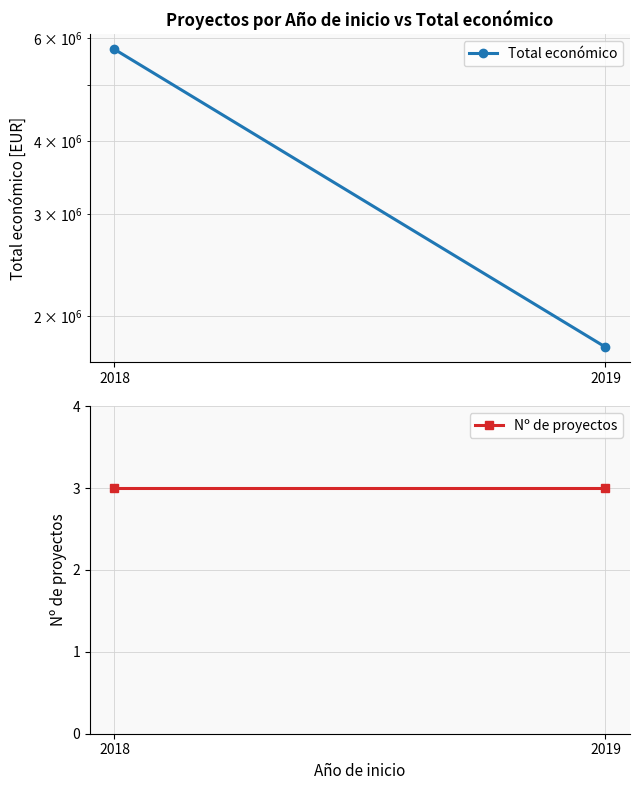

What is the difference between the maximum and minimum values in the Total económico series?

3974163